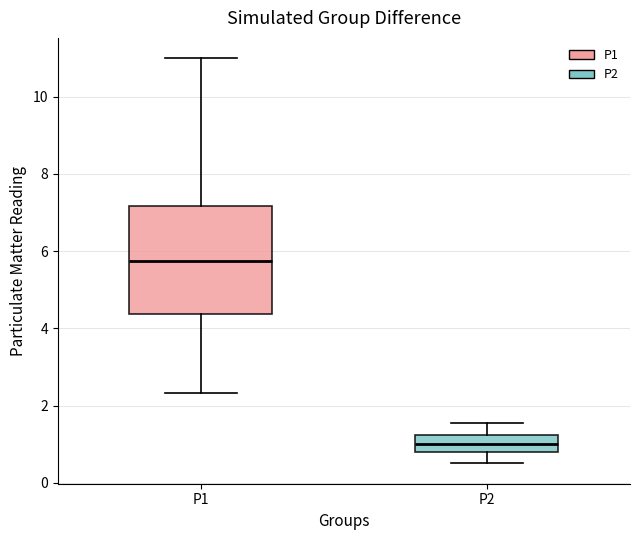

Which box's median line is the lowest?

P2